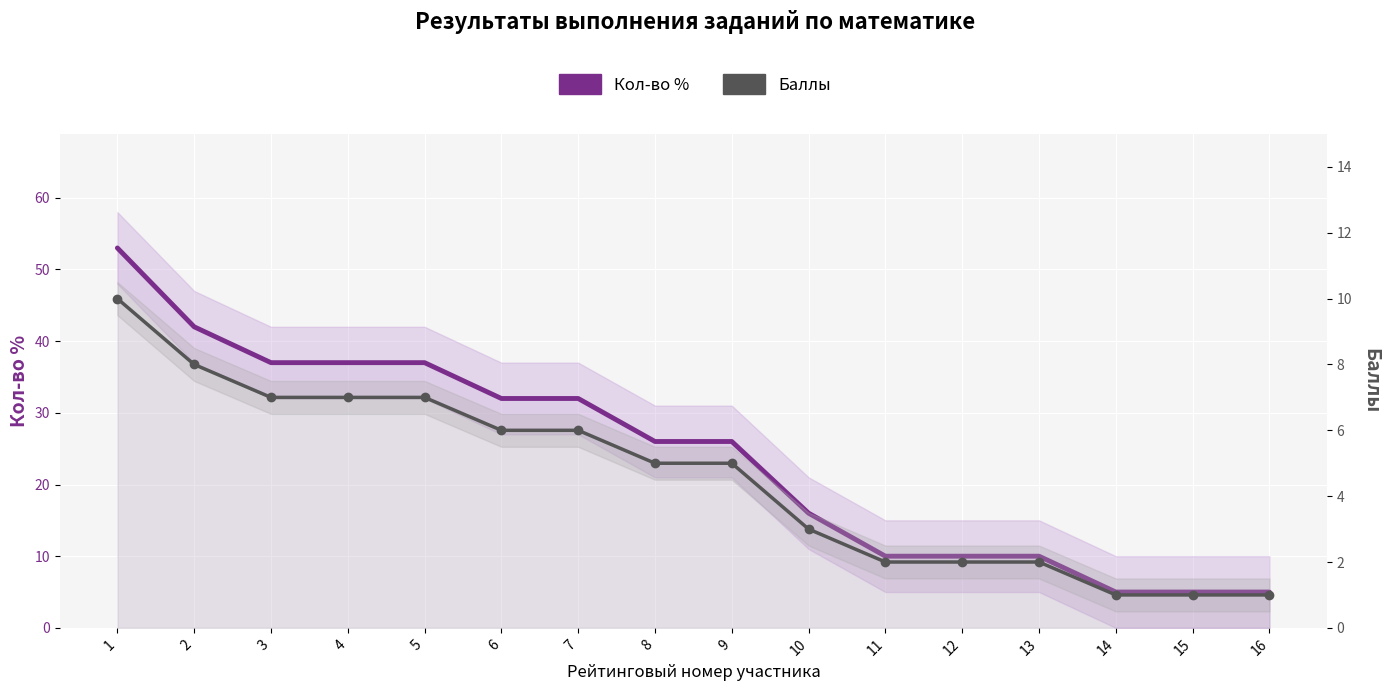

Is it true that Баллы equals 12 at 4?

False